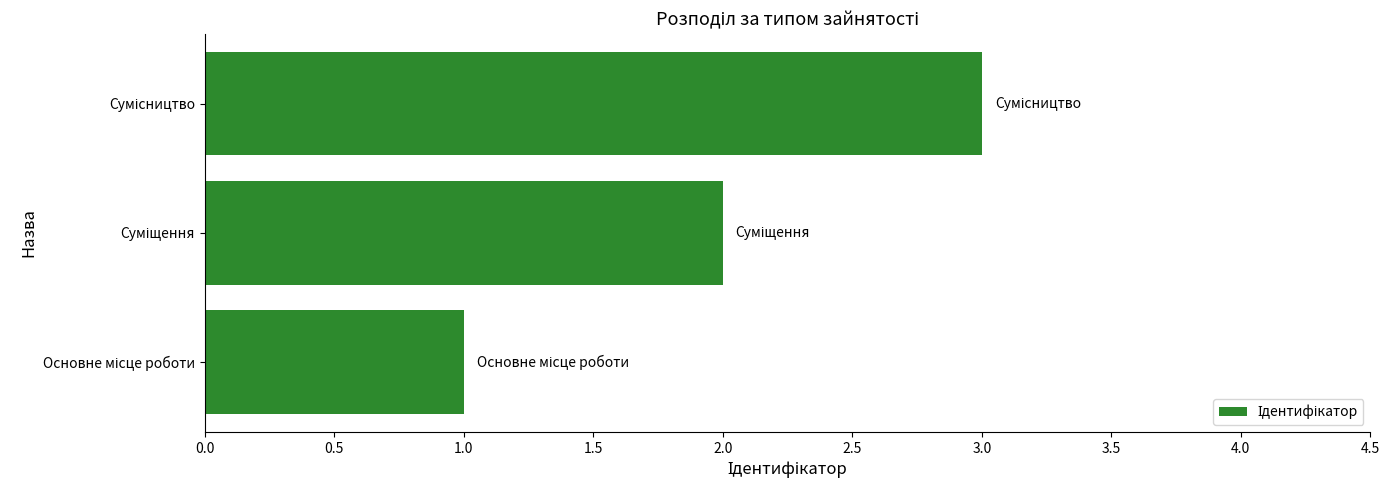

How many bars are there in total?

3